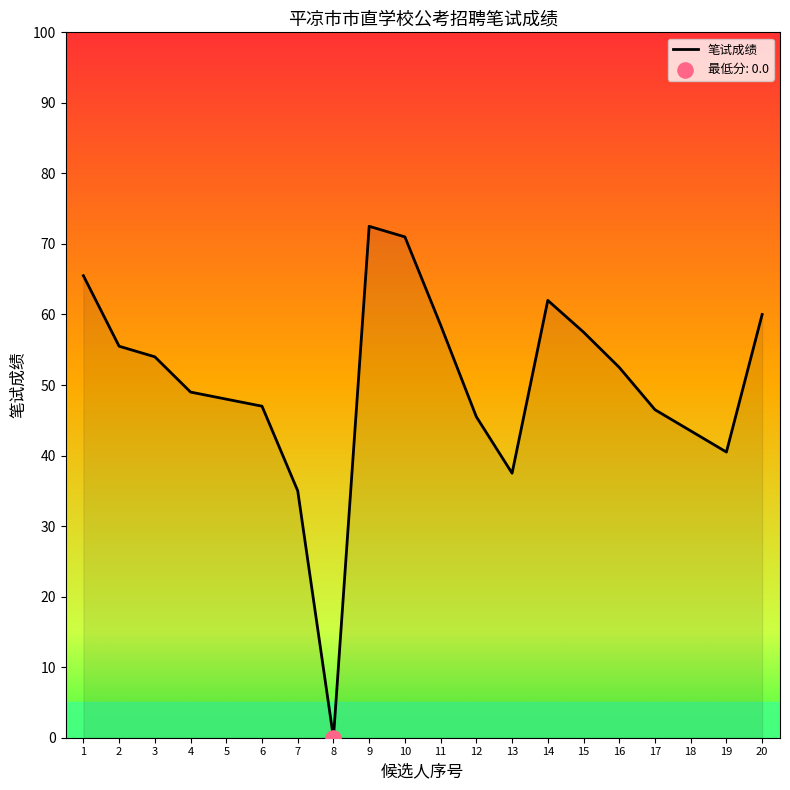

Which has a higher value, 18 or 7?

18